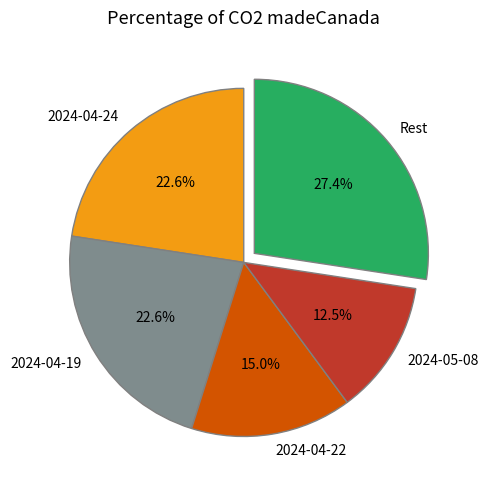

Does 2024-04-22 account for over 50% of the chart?

No